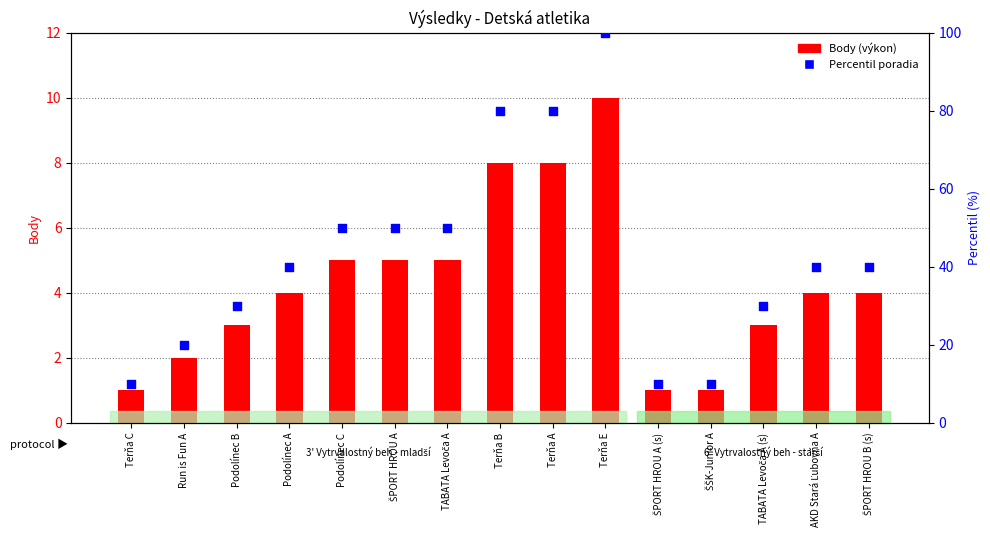

What are all the series names shown in the legend?

Body (výkon), Percentil poradia